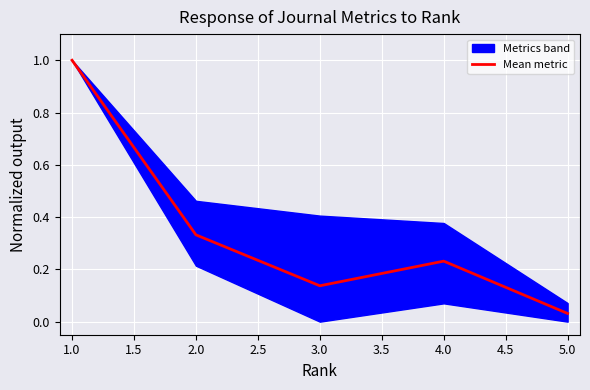

Reading left to right, what are all the values shown in this chart?

1.0	0.3	0.1	0.2	0.0